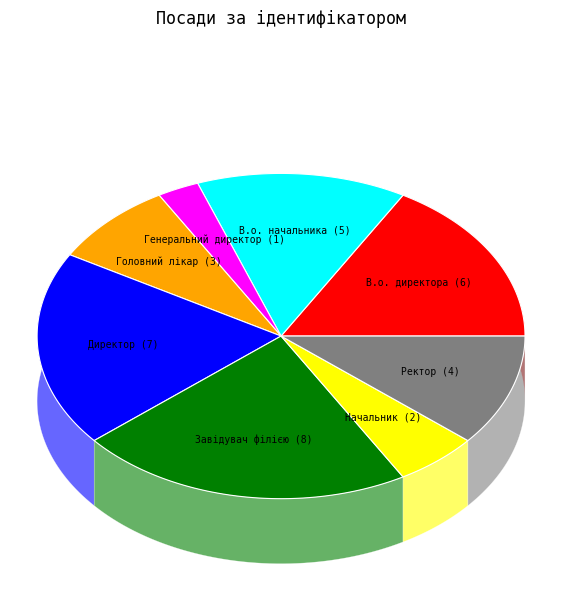

What is the smallest slice in the pie chart?

Генеральний директор